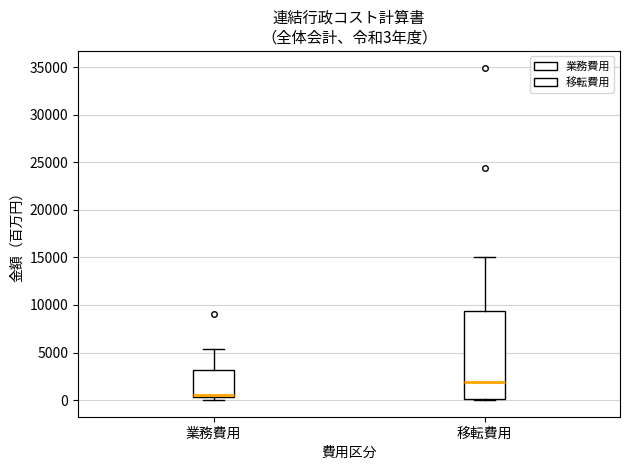

Comparing the boxes themselves (not the whiskers), which one is the tallest?

移転費用